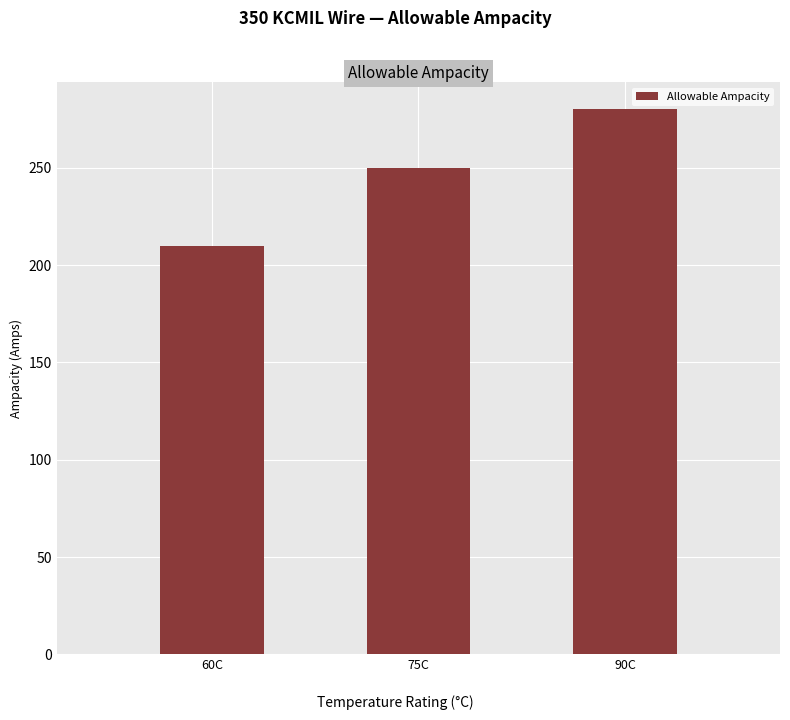

Where is the data nearest to the value 245?

75C